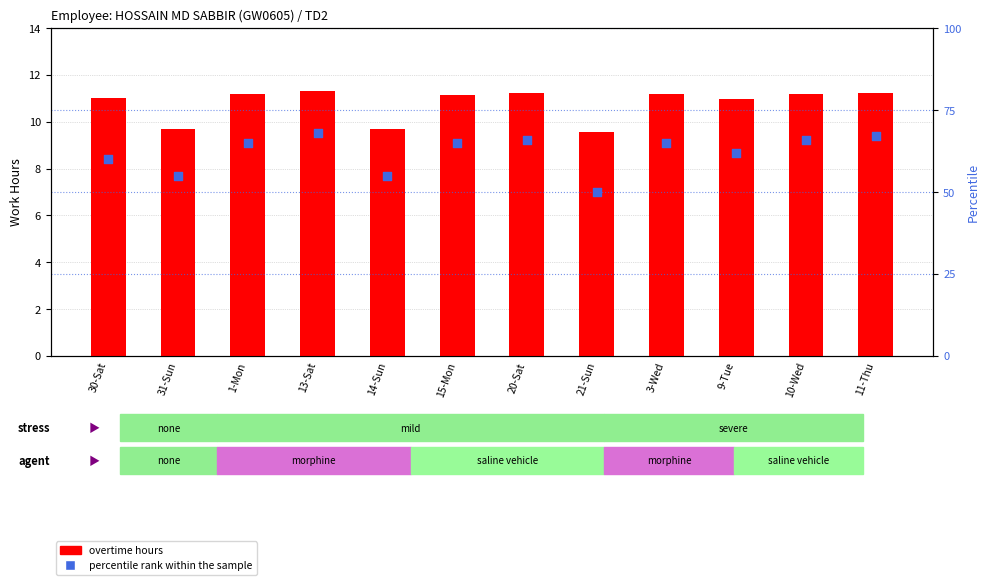

What are all the series names shown in the legend?

overtime hours, percentile rank within the sample